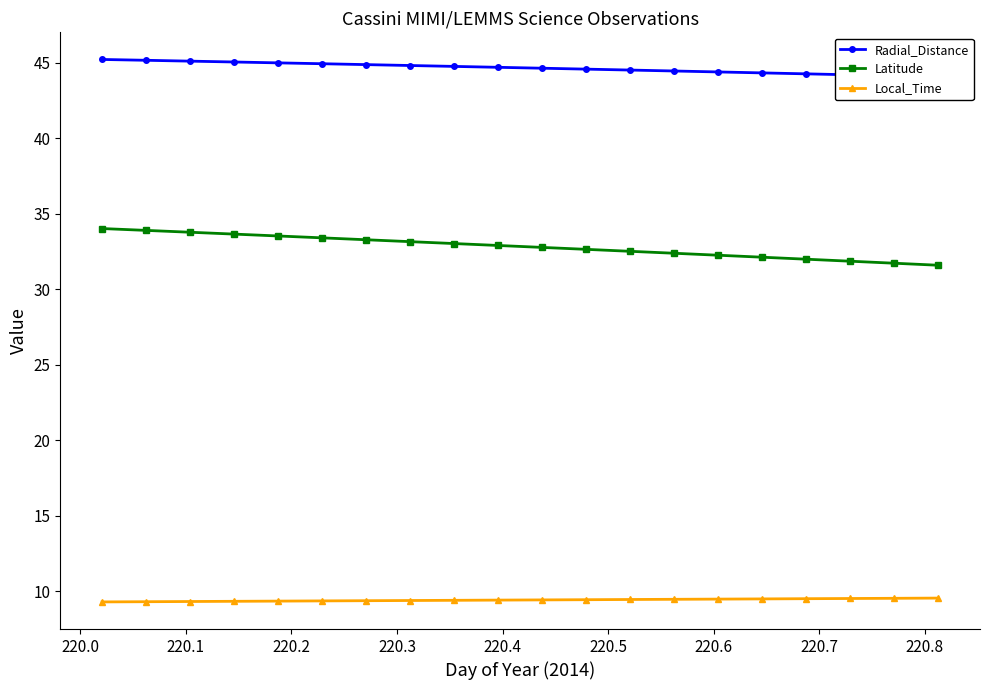

What is the value of the Local_Time point at the 1st from the left?

9.3